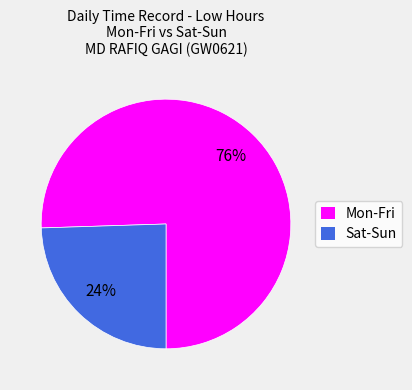

True or false: Sat-Sun accounts for 24% of the total.

True